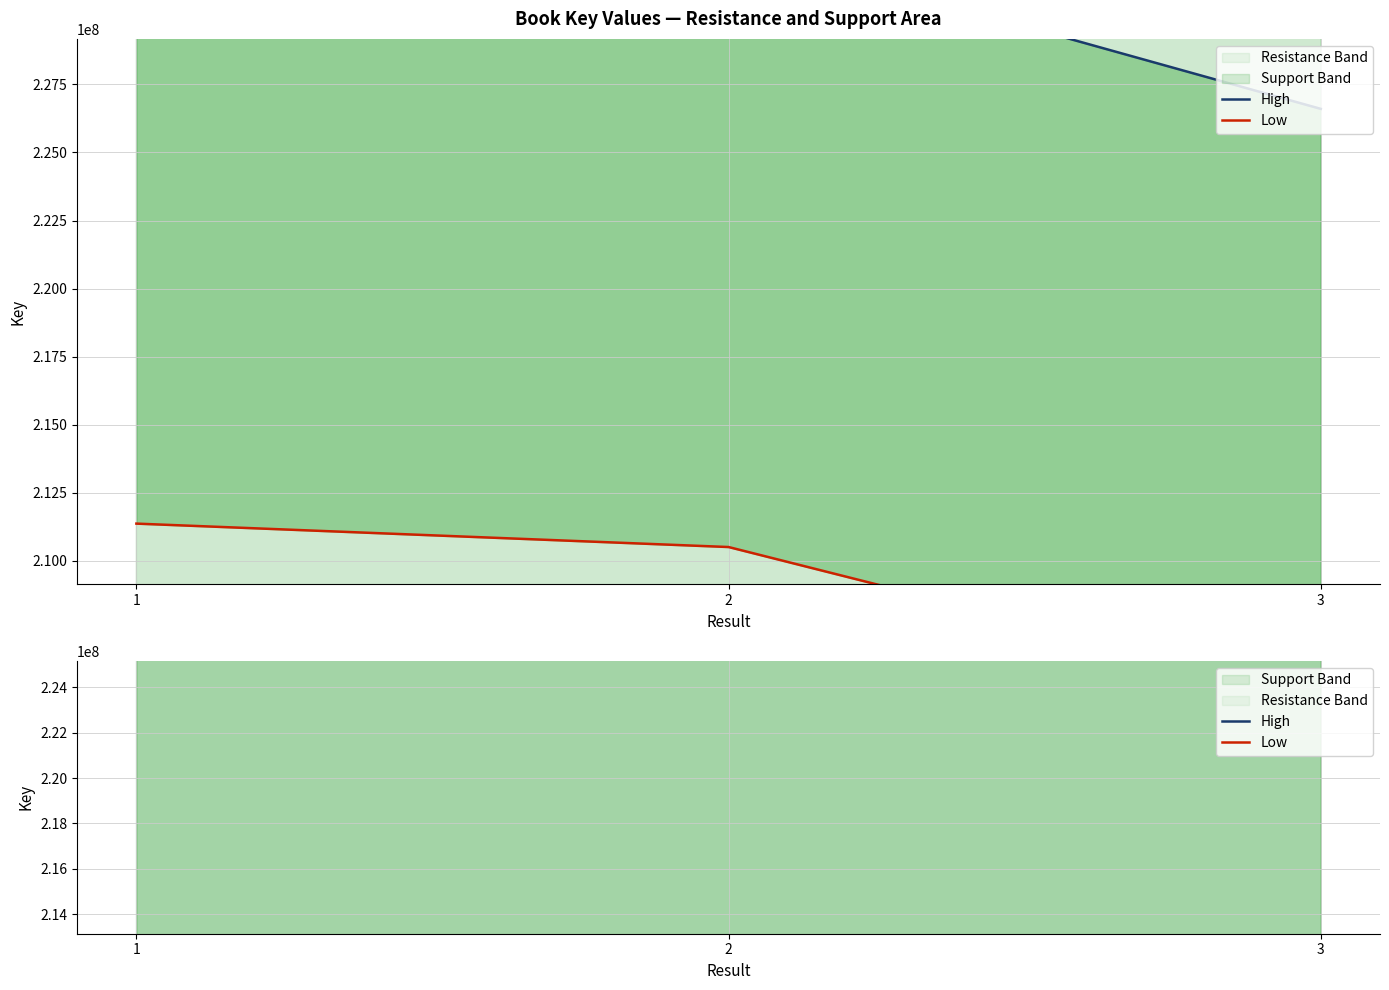

What is the maximum value shown in the chart?

233617512.5